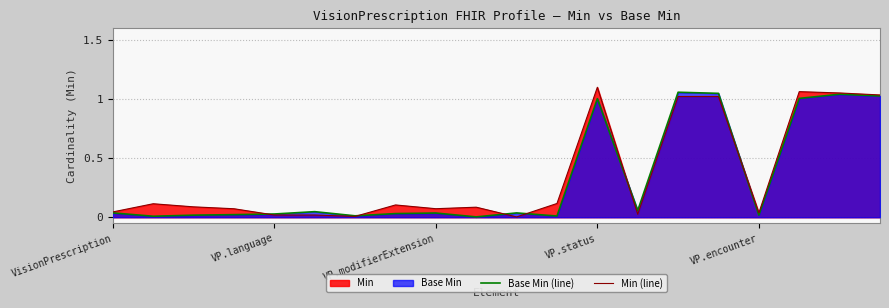

Reading left to right, what are all the values shown in this chart?

Base Min (line): 0.0	0.0	0.0	0.0	0.0	0.0	0.0	0.0	0.0	0.0	0.0	0.0	1.0	0.1	1.1	1.0	0.0	1.0	1.0	1.0
Min (line): 0.0	0.1	0.1	0.1	0.0	0.0	0.0	0.1	0.1	0.1	0.0	0.1	1.1	0.0	1.0	1.0	0.0	1.1	1.1	1.0